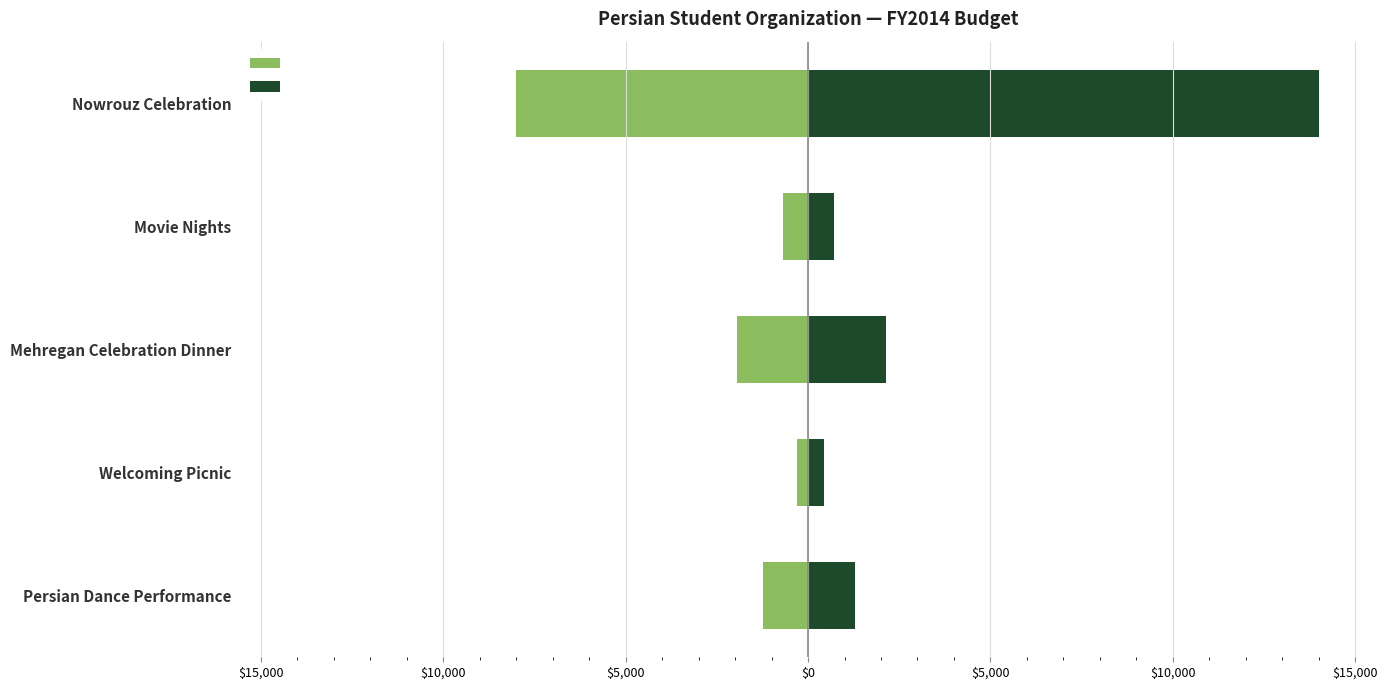

Read the Requested value at Nowrouz Celebration.

14000